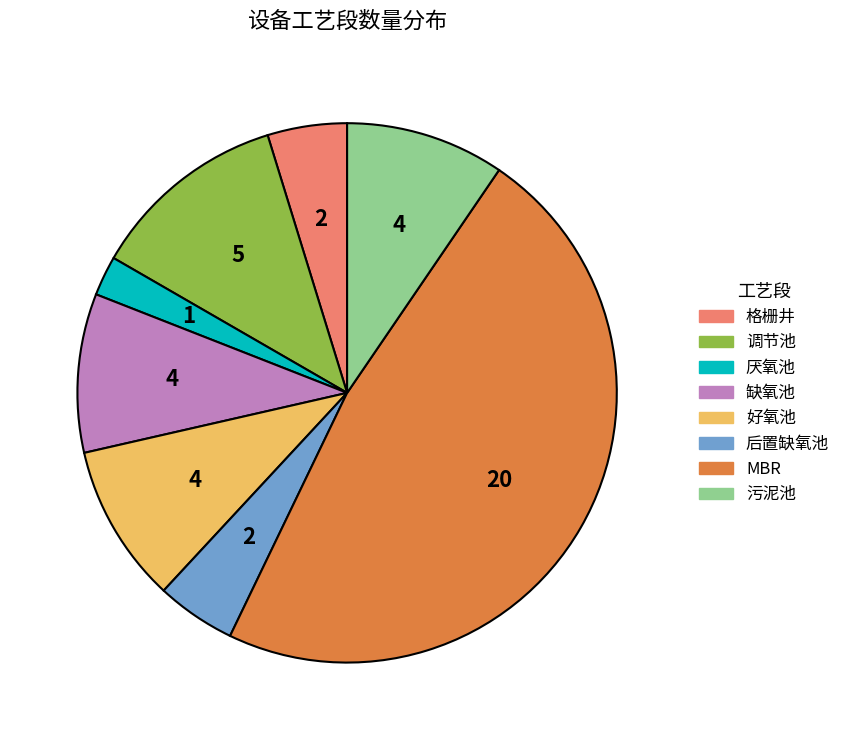

Do MBR and 后置缺氧池 together represent more than half of the pie?

Yes